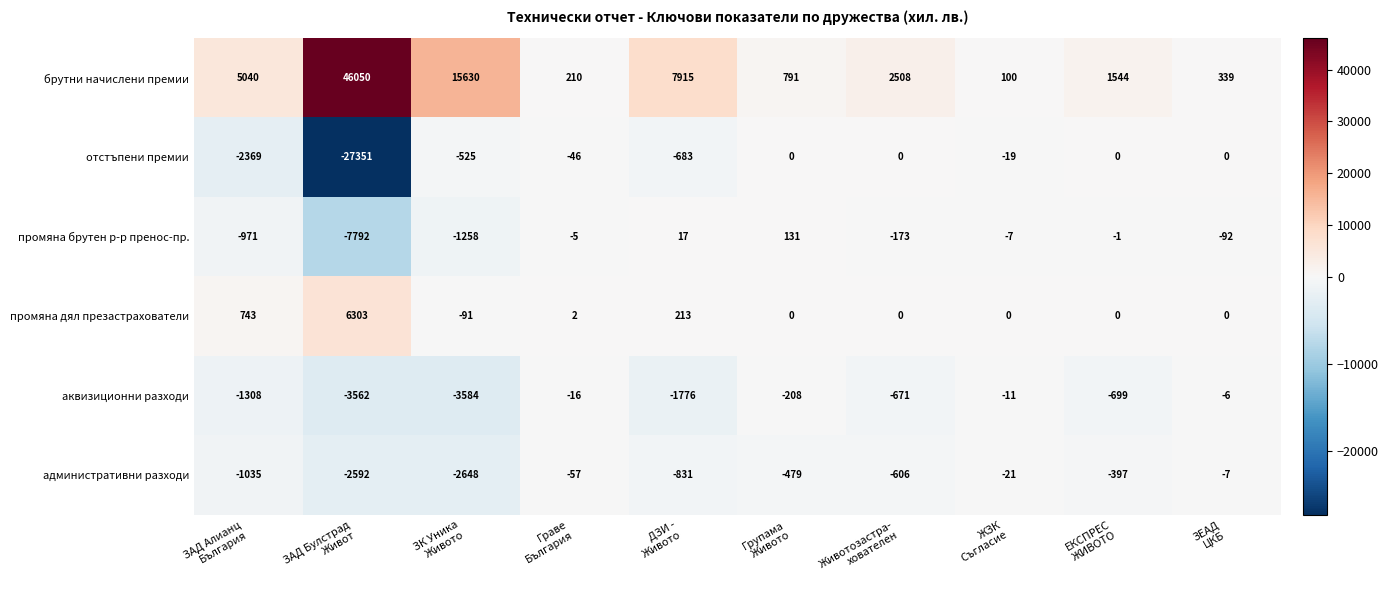

What is the greatest value displayed?

46050